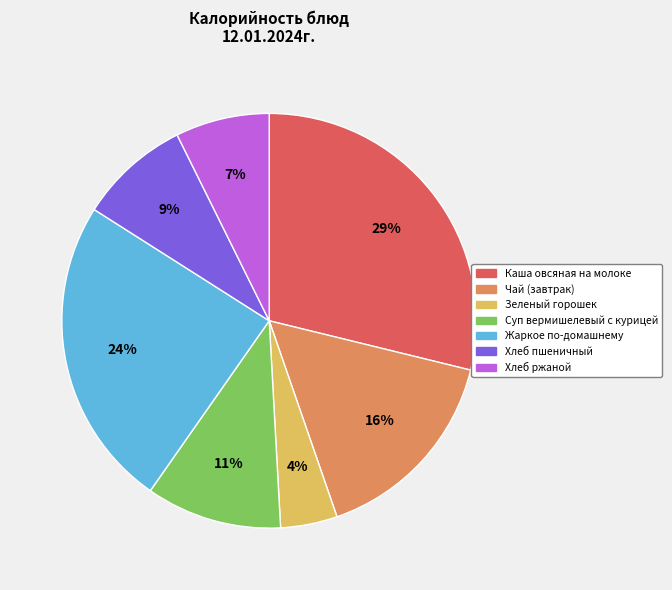

To the nearest percent, what is the combined percentage of Суп вермишелевый с курицей and Хлеб ржаной?

18%